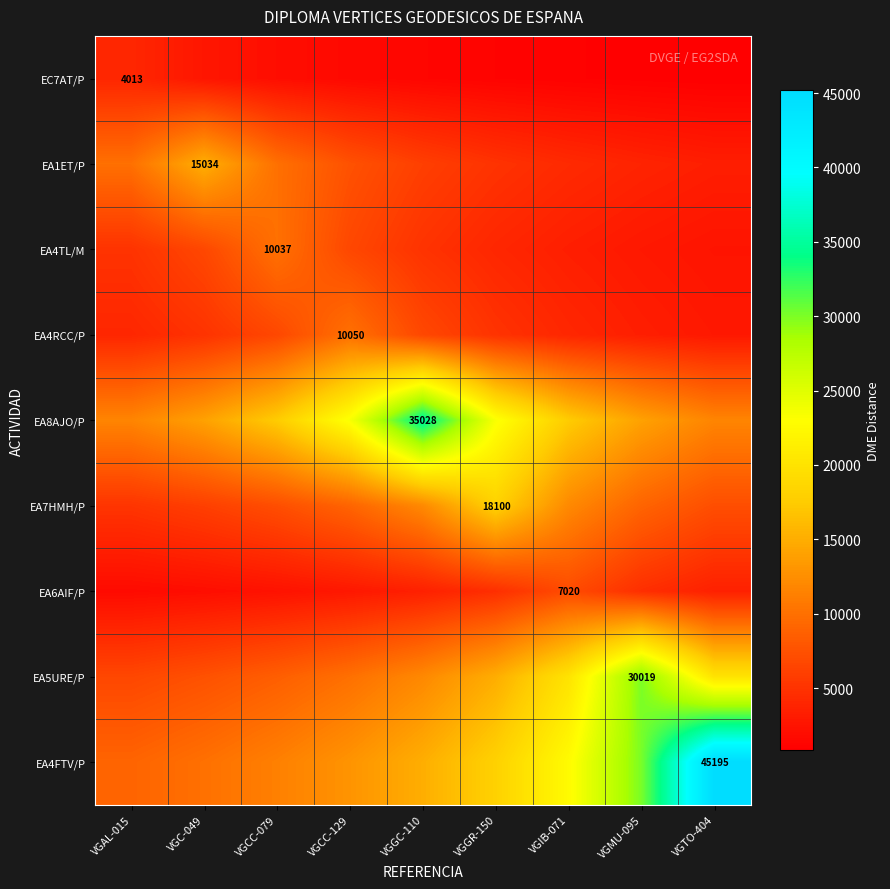

Which series changed the most between VGMU-095 and VGTO-404?

EA4FTV/P